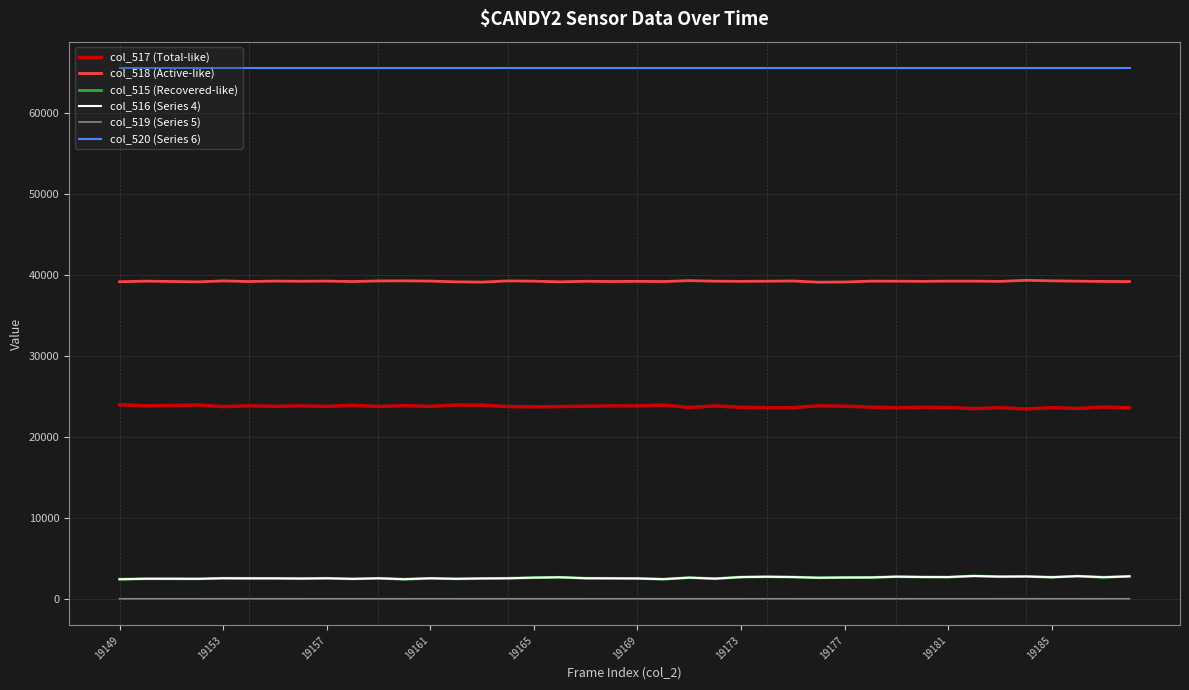

Which series has the largest total across all categories?

col_520 (Series 6)